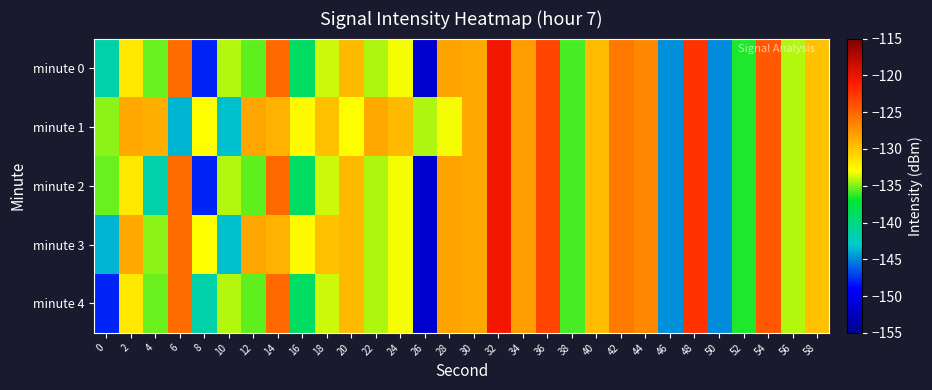

What is the spread (max minus min) of values at 24?

3.7